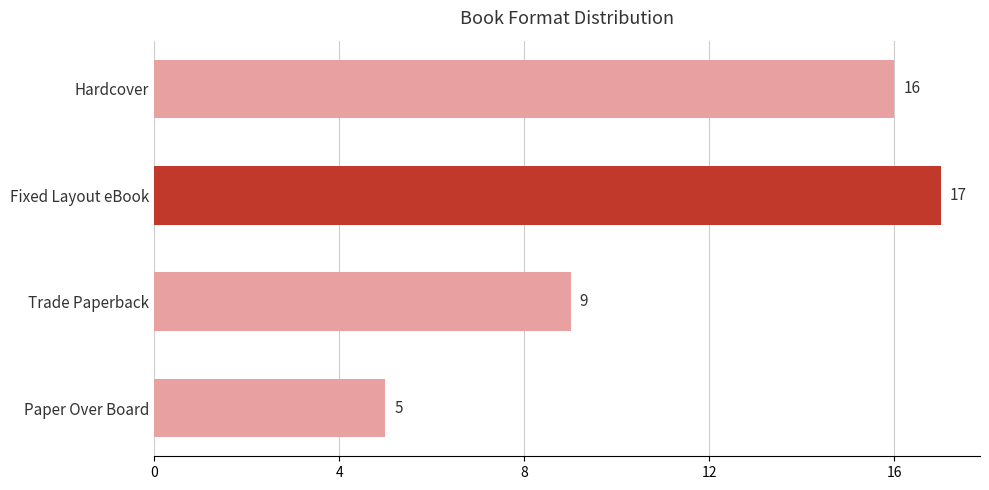

List the labels in order of value, smallest first.

Paper Over Board, Trade Paperback, Hardcover, Fixed Layout eBook